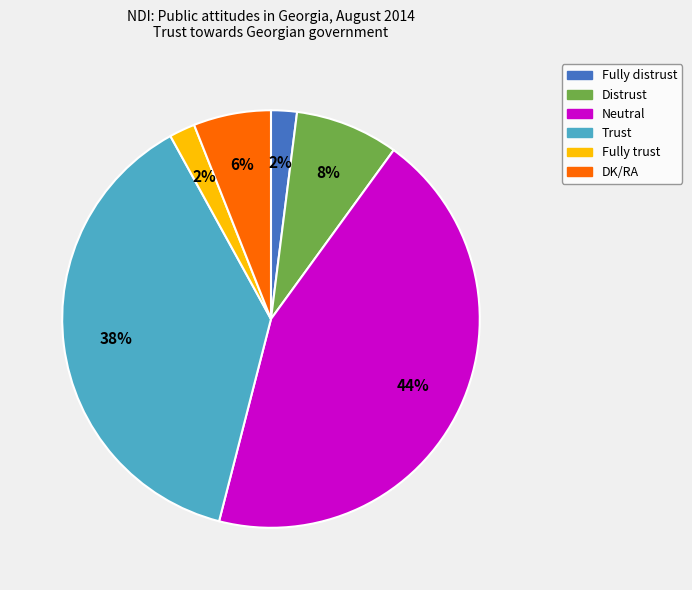

Count the number of slices in the pie.

6